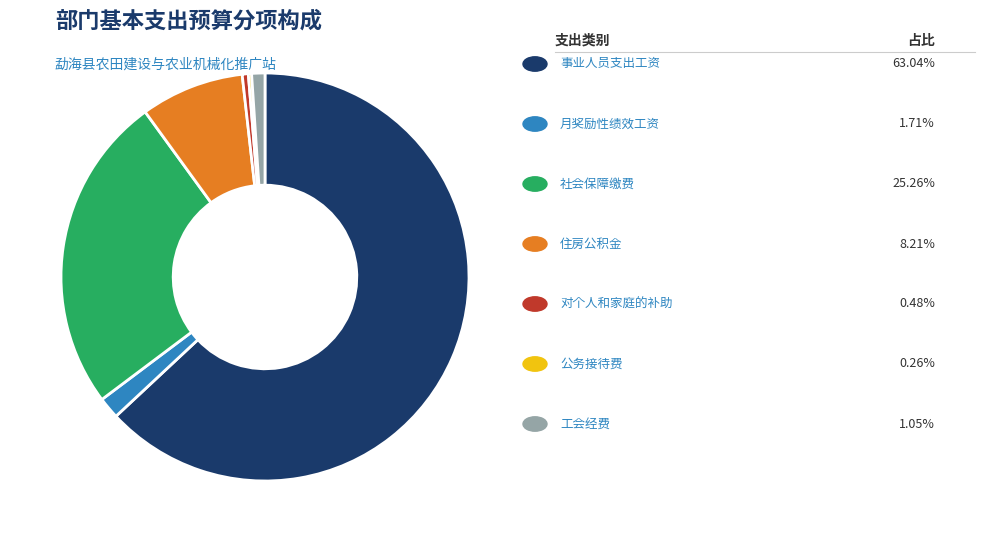

Is there a majority slice in this chart?

Yes